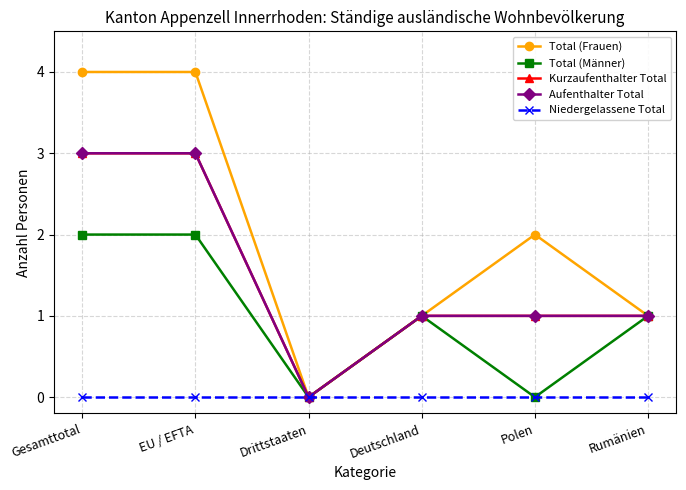

Does the chart have visible grid lines?

Yes